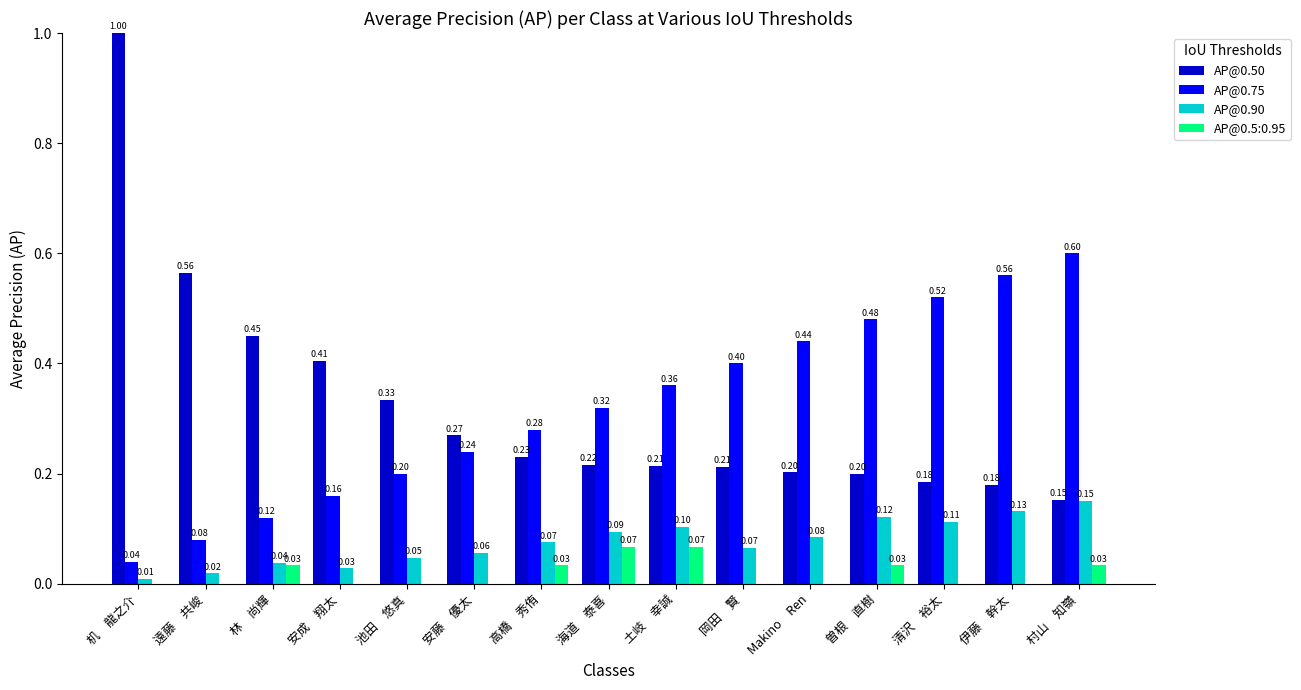

The AP@0.90 series shows 0.0 at 安成　翔太. True or false?

True